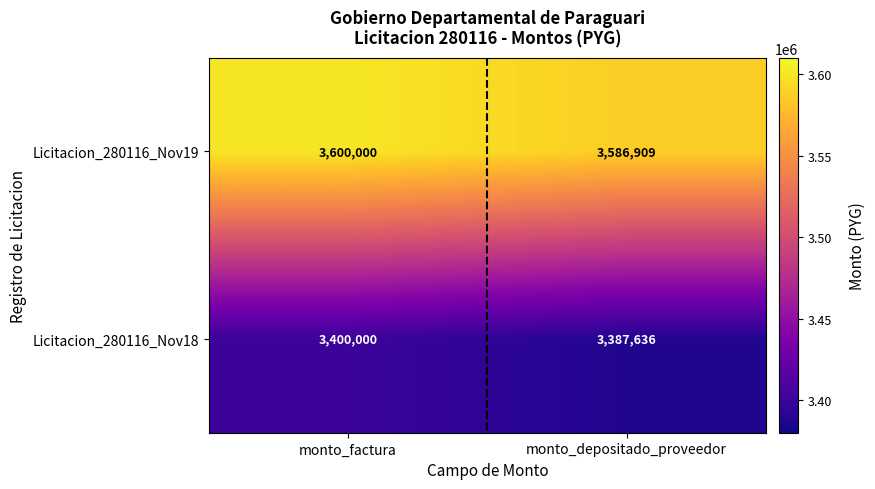

How many series are shown in this chart?

2